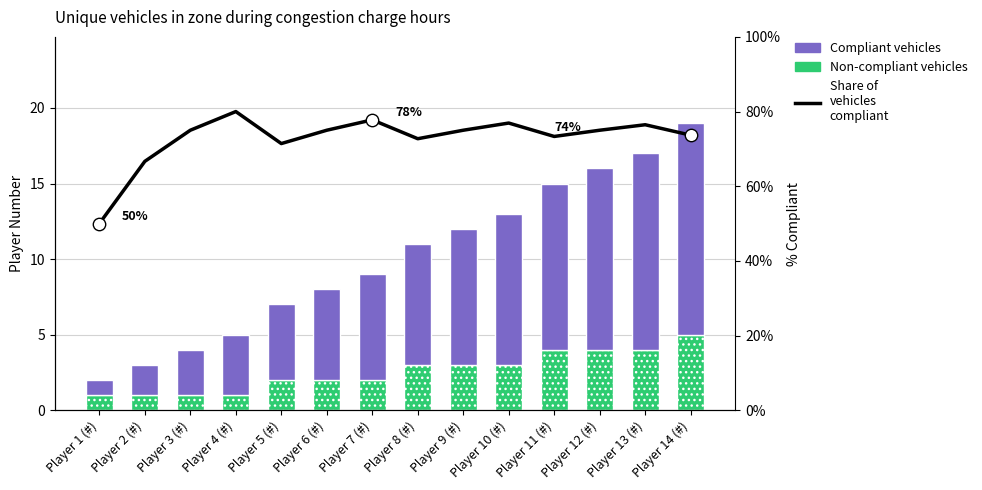

At which category is the sum across all series the highest?

Player 13 (#)